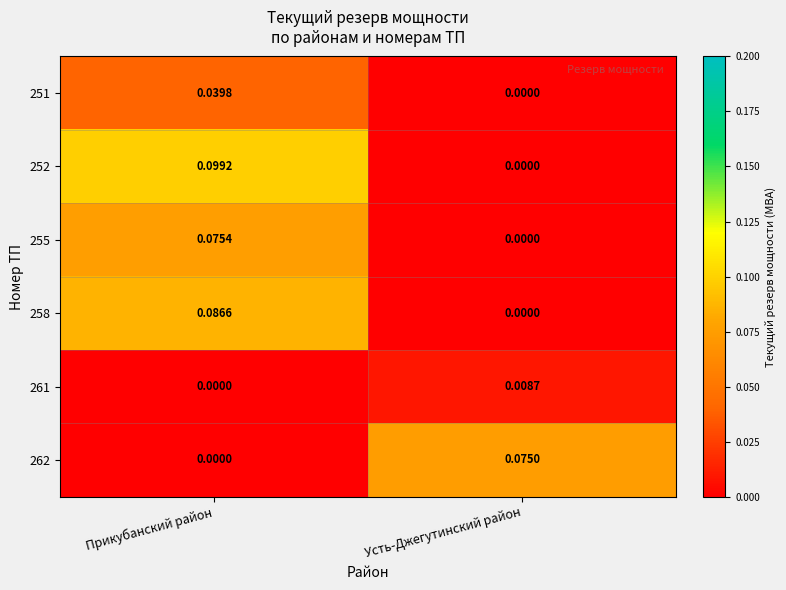

List the series in order of their peak value, lowest first.

261, 251, 262, 255, 258, 252